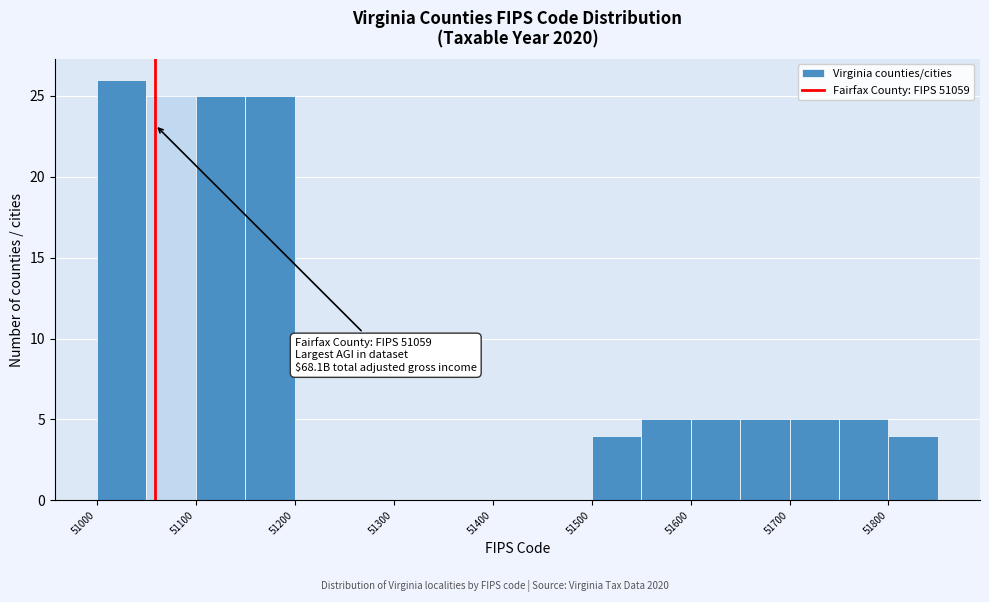

Over which range of the x-axis is the bar tallest?

51000 to 51050